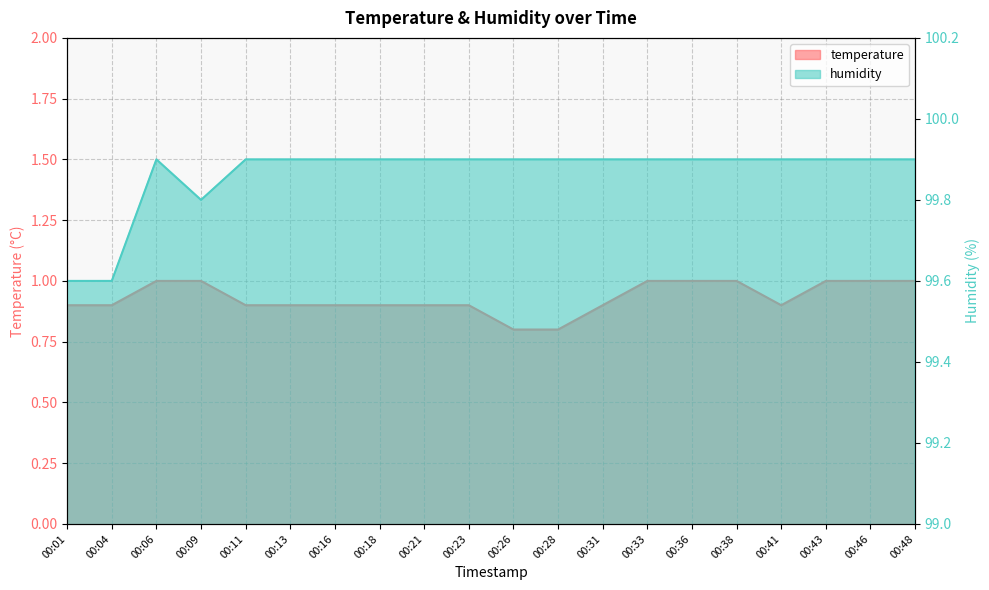

List the series in order of their peak value, lowest first.

temperature, humidity